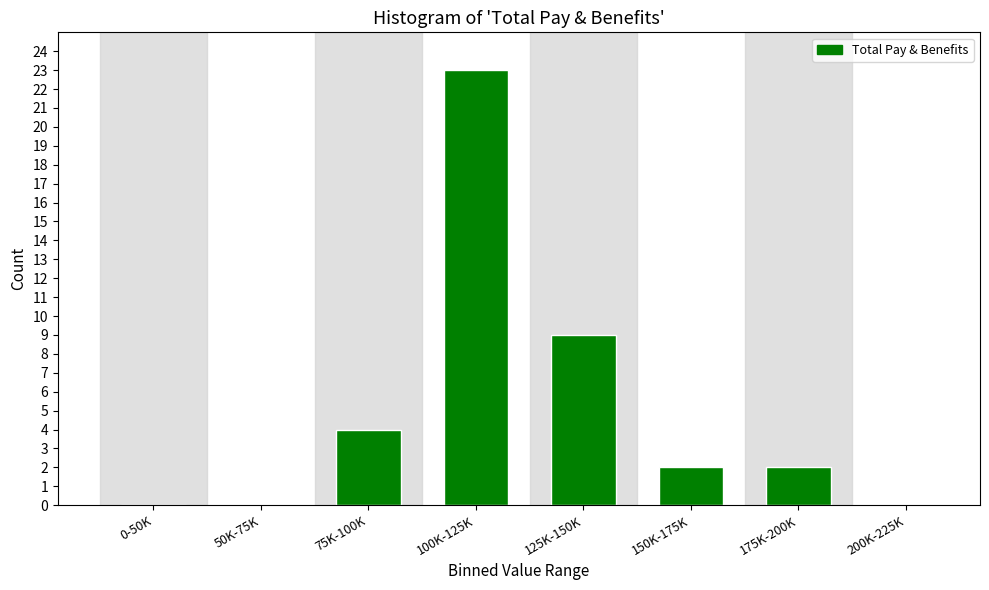

Reading right to left, extract all data points from this chart.

200K-225K=0	175K-200K=2	150K-175K=2	125K-150K=9	100K-125K=23	75K-100K=4	50K-75K=0	0-50K=0